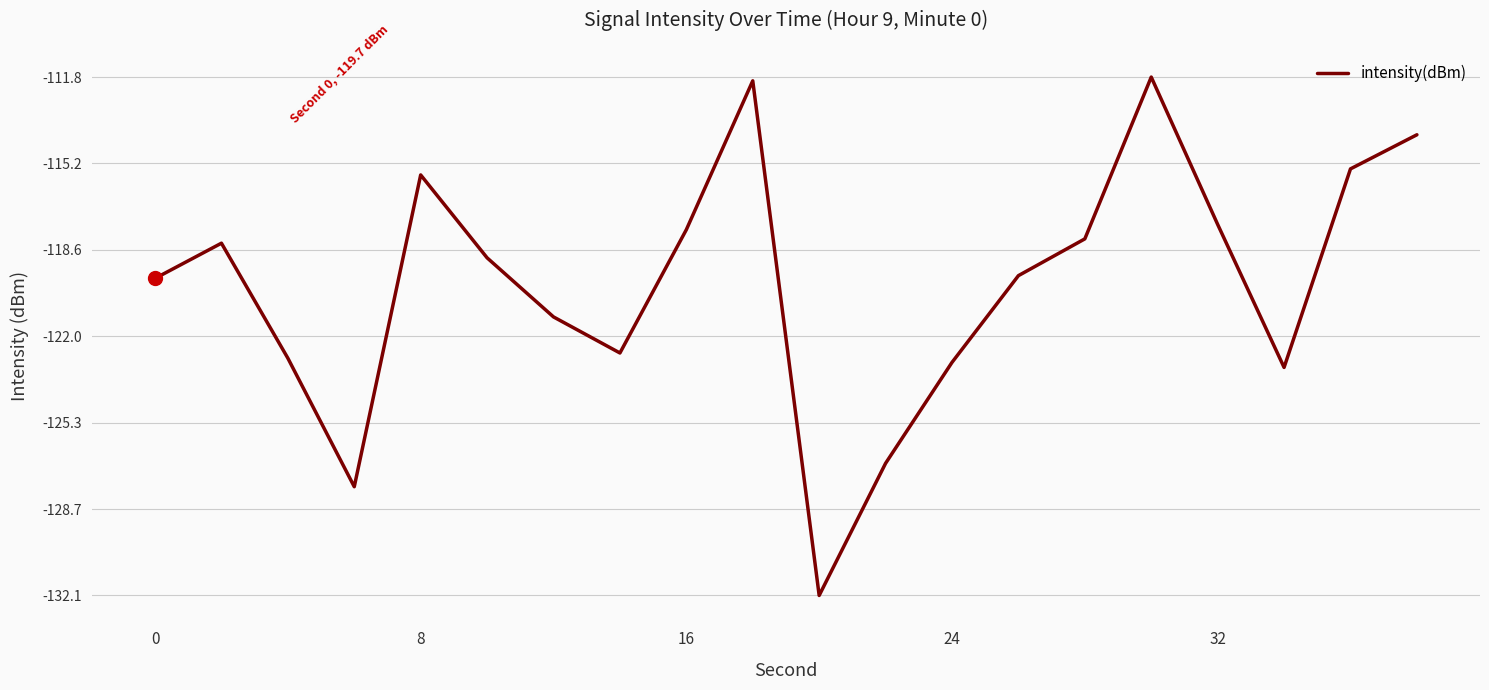

How many values exceed -118?

7